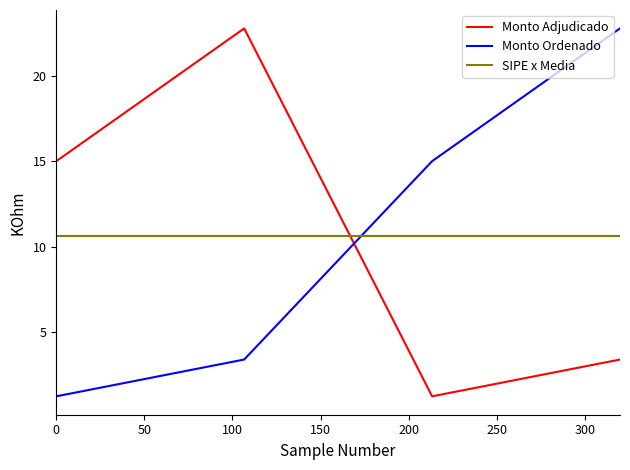

After their last crossing, which series has the higher values: Monto Adjudicado or SIPE x Media?

SIPE x Media